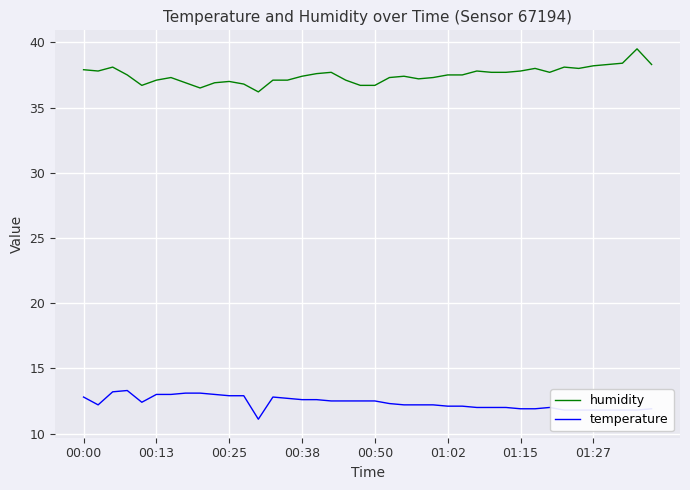

True or false: temperature and humidity cross at least once.

False